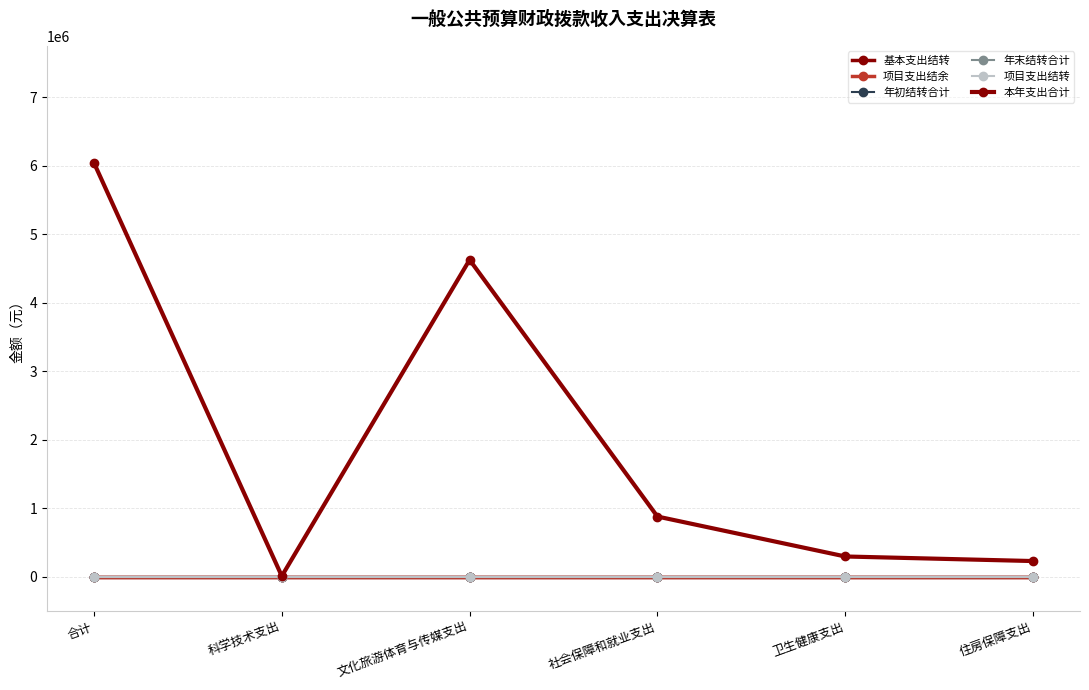

Does the chart display data point markers on the line(s)?

Yes